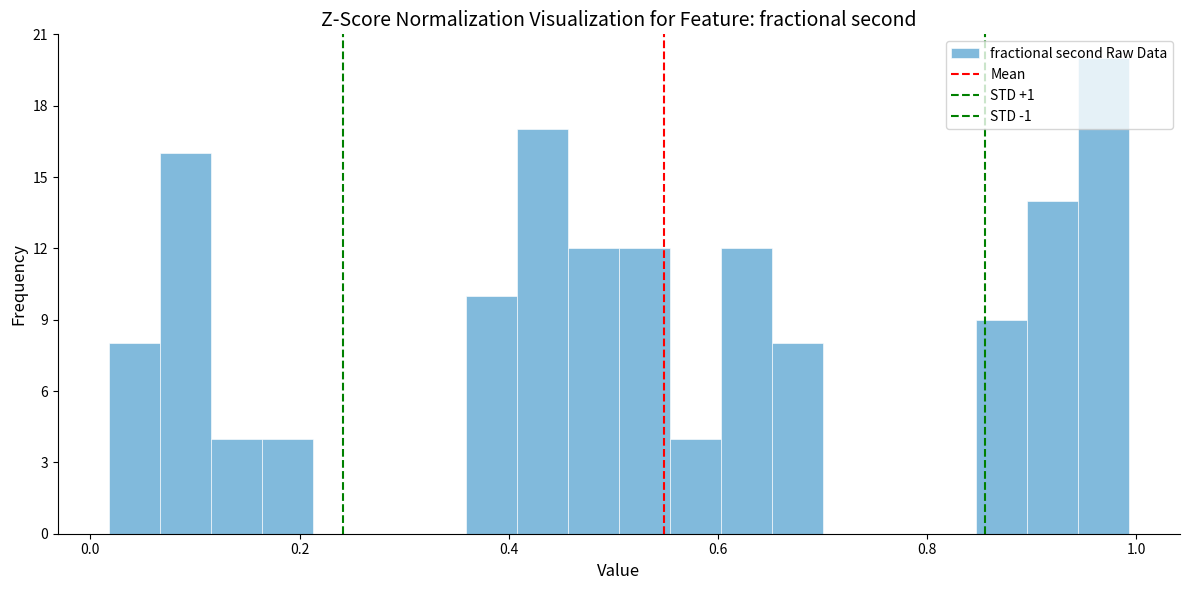

Read against the x-axis, roughly where is the centre of the tallest bar?

0.96